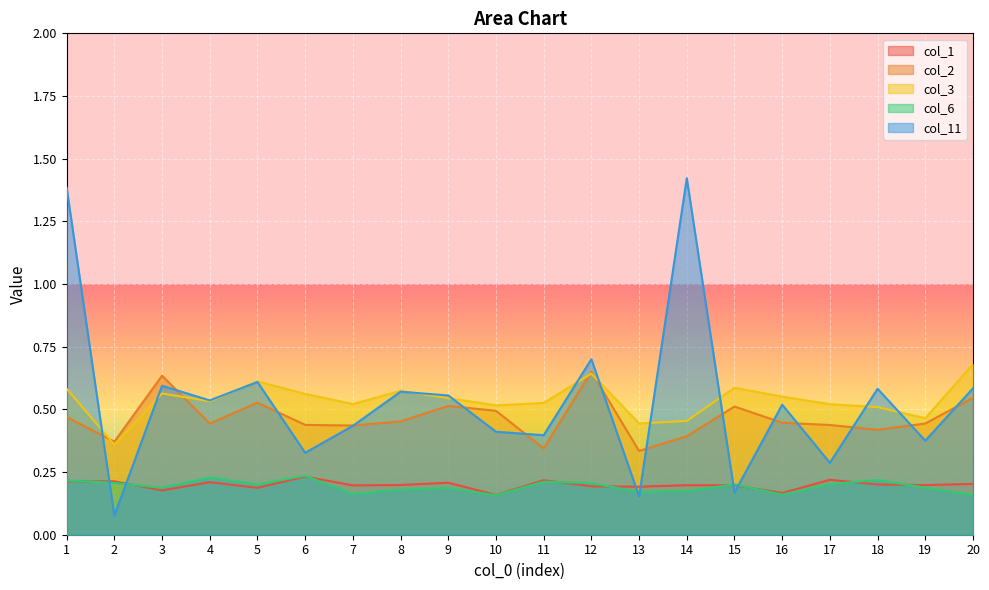

What is the average value of the col_2 series?

0.5